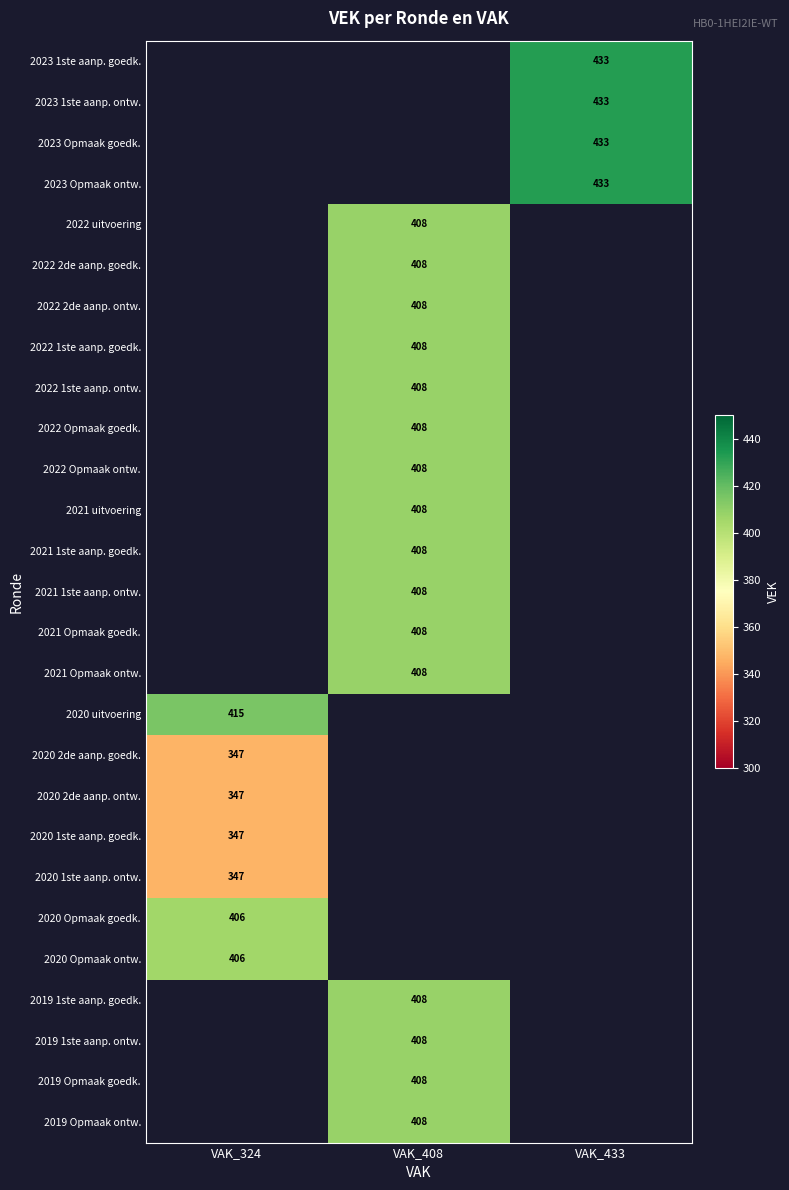

The value of 2021 Opmaak ontw. at VAK_408 is 639. True or false?

False